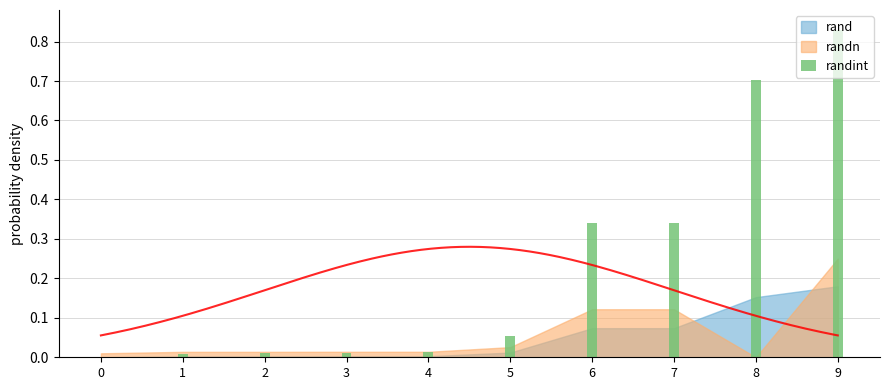

List the labels in order of value, smallest first.

0, 1, 2, 3, 4, 5, 6, 7, 8, 9